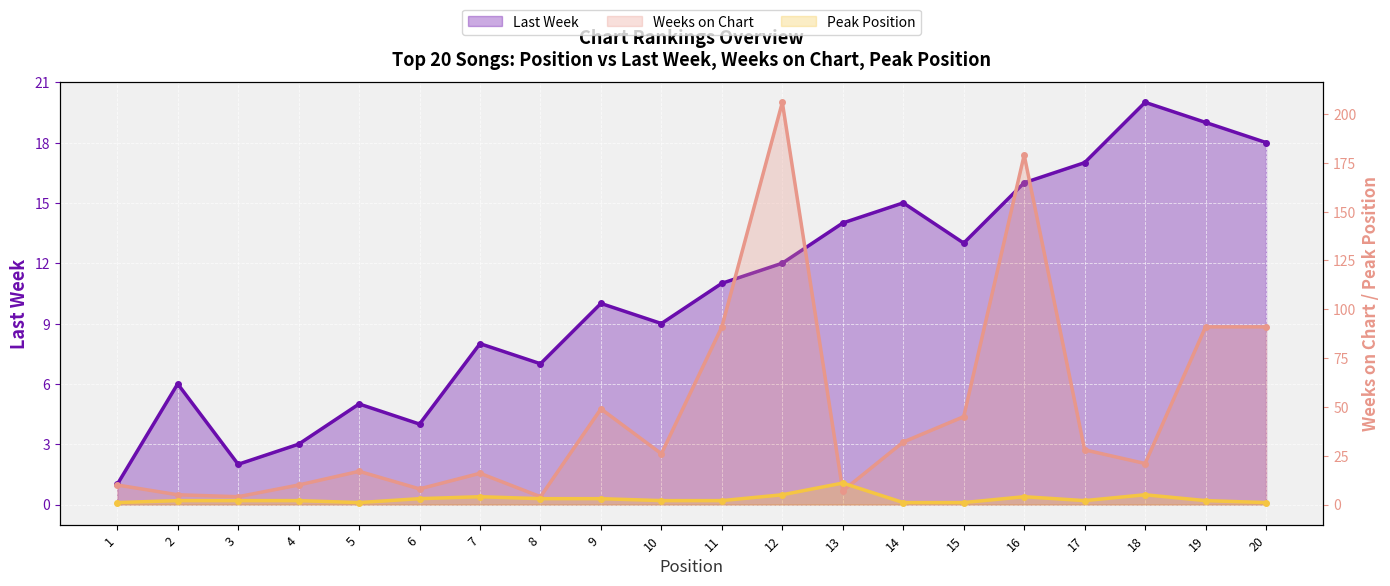

Which category has the lowest value across all series?

1